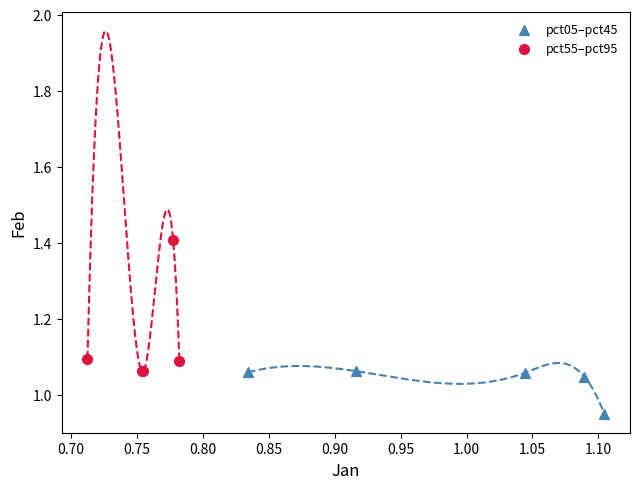

Which series contains the highest Y value?

pct55–pct95